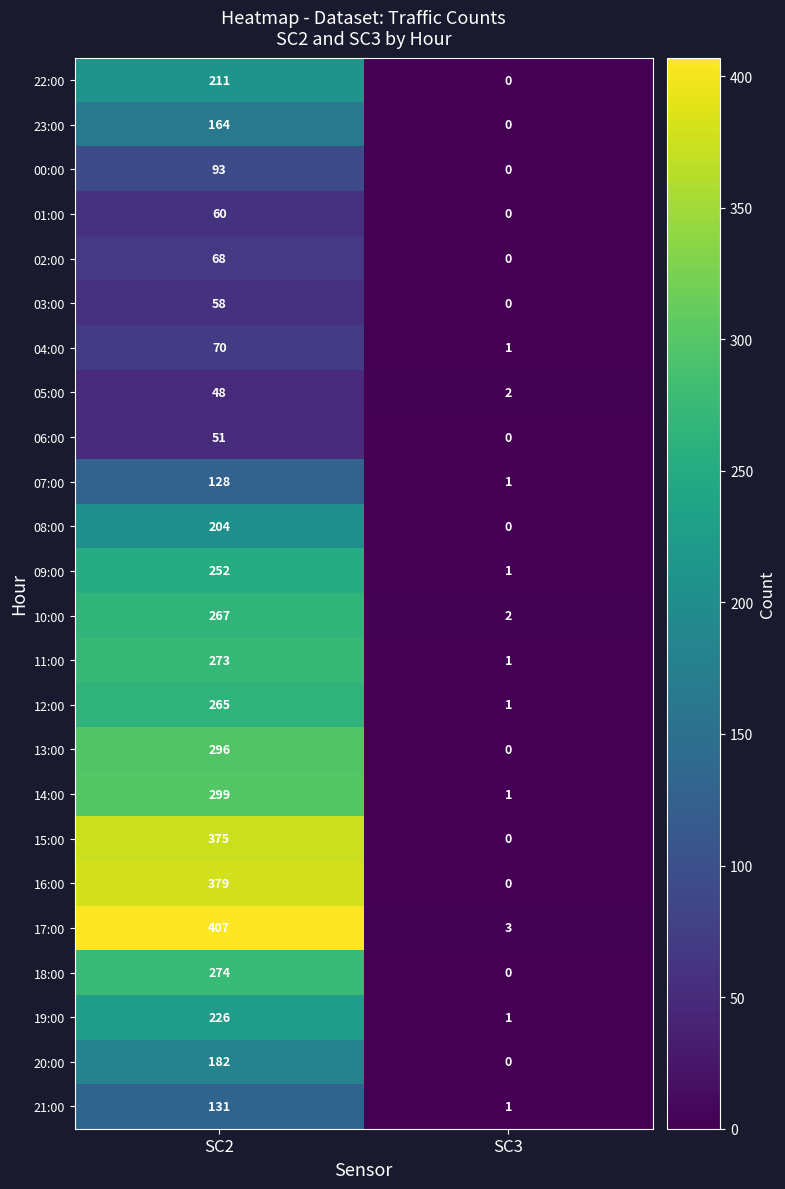

How many data points in 19:00 are less than 226?

1